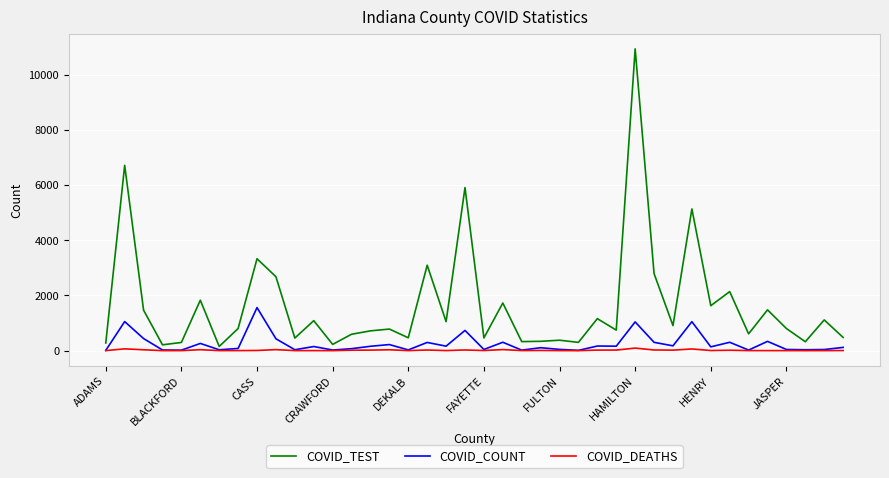

Rank the series by their maximum value, from highest to lowest.

COVID_TEST, COVID_COUNT, COVID_DEATHS